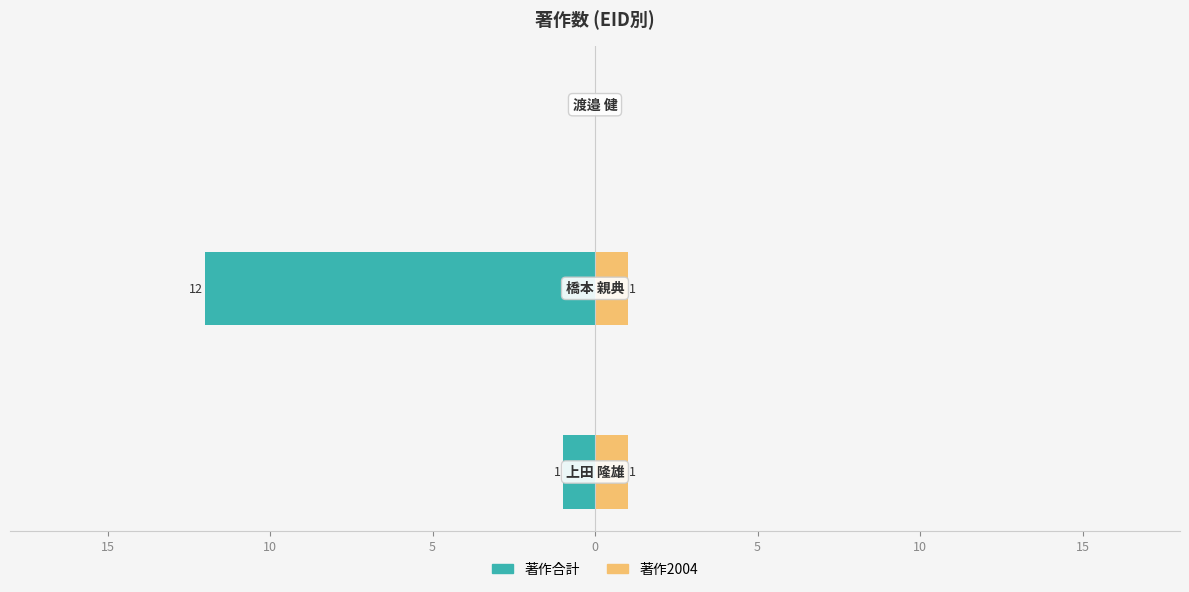

Which series has the largest range (max minus min)?

著作合計